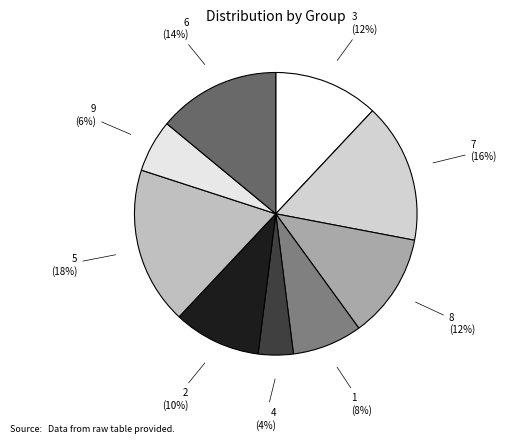

Which slice is the largest?

5